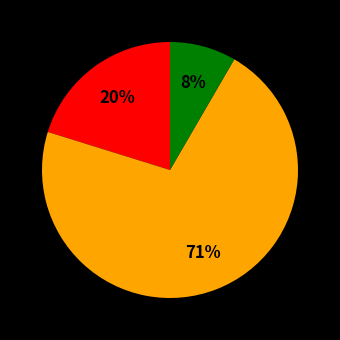

Is there any slice that represents more than half of the pie?

Yes